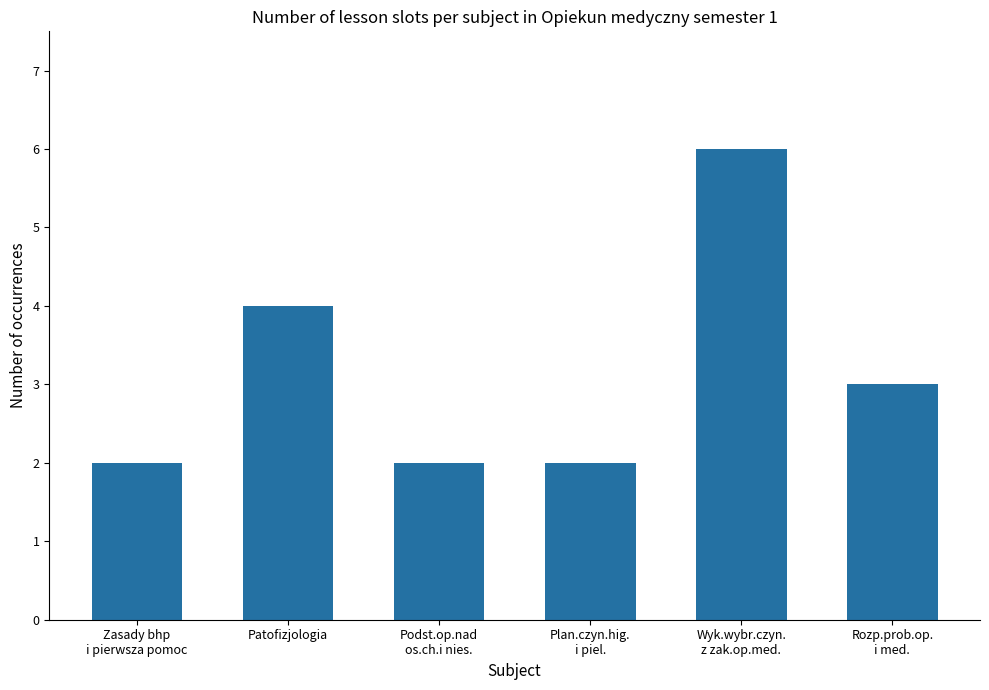

What is the maximum value shown in the chart?

6